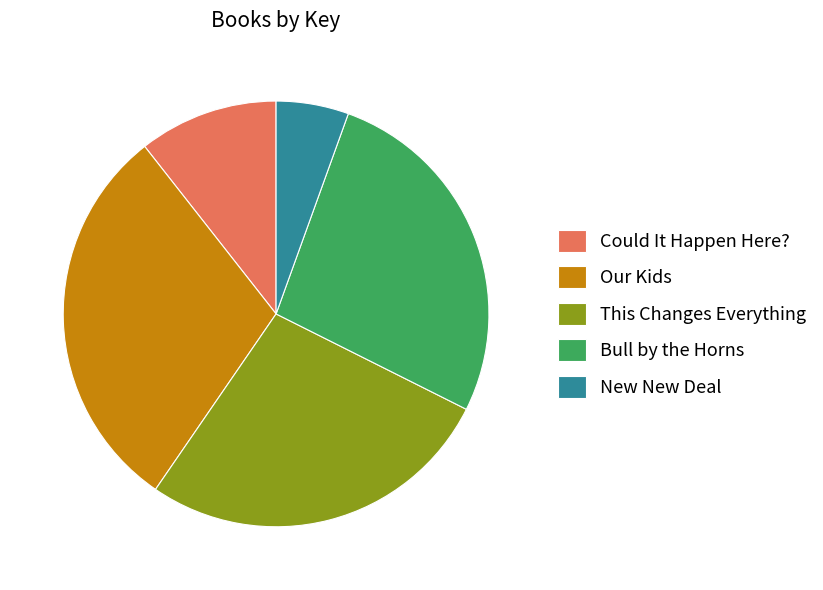

Is it true that Our Kids is 38% of the pie?

False